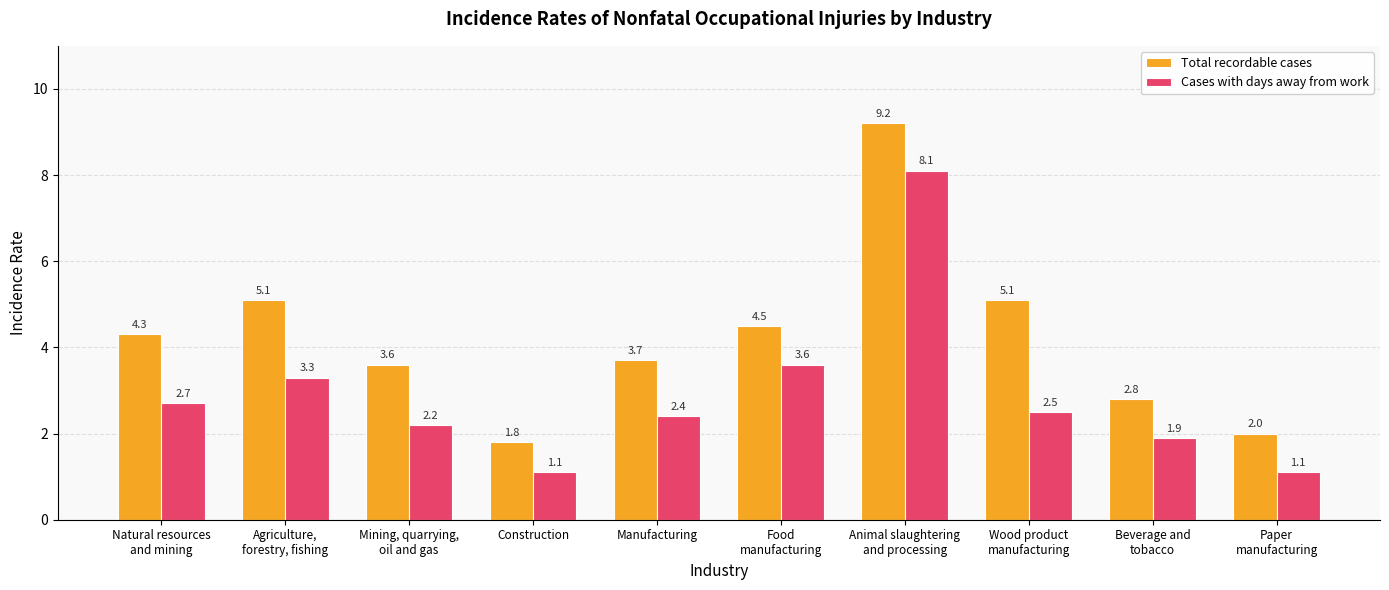

What is the difference between the maximum and second lowest values in the Cases with days away from work series?

7.0